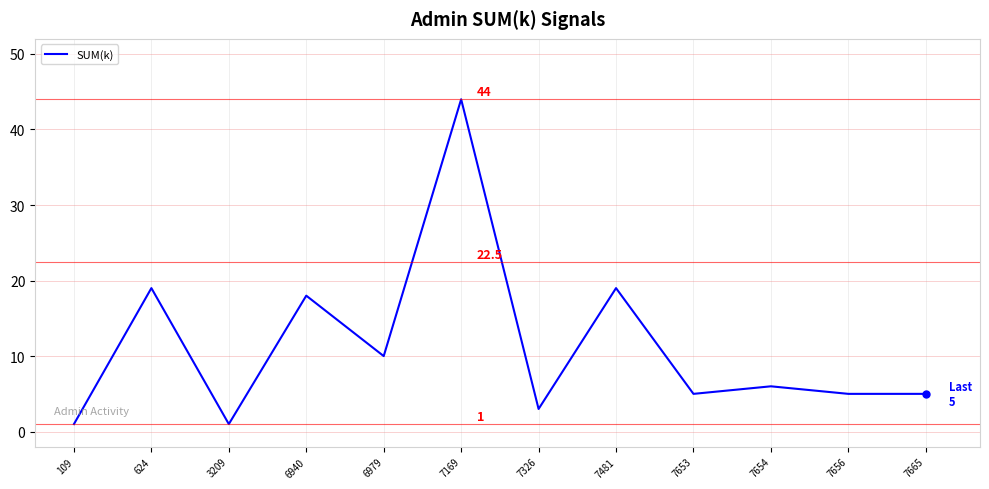

Which has a higher value, 109 or 7169?

7169